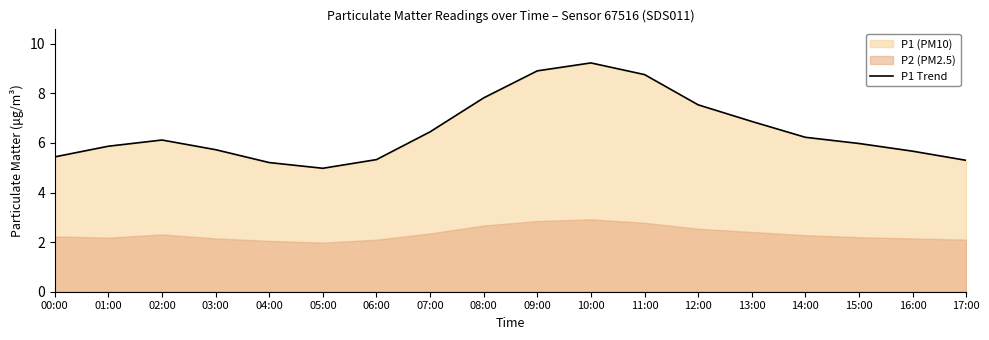

Does the chart have visible grid lines?

No